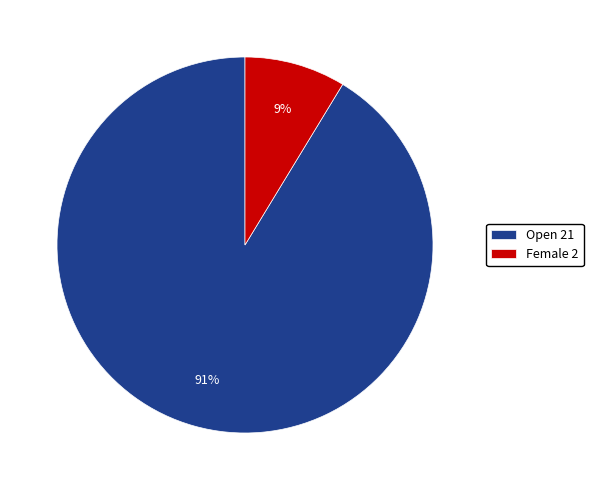

What is the smallest slice in the pie chart?

Female